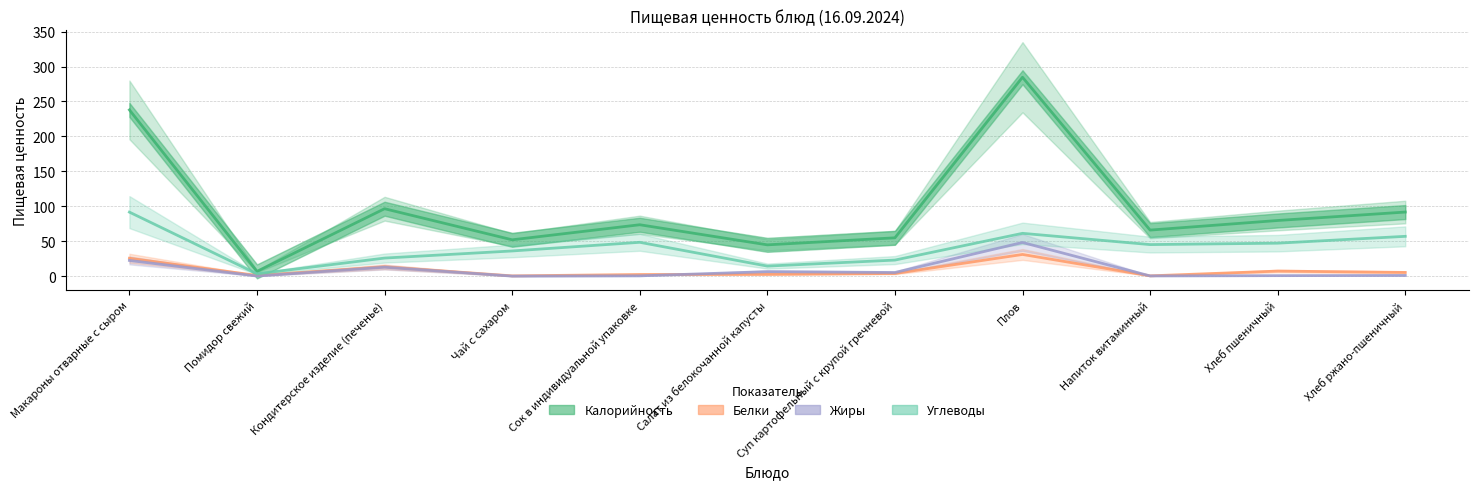

At how many categories does at least one series exceed 195?

2